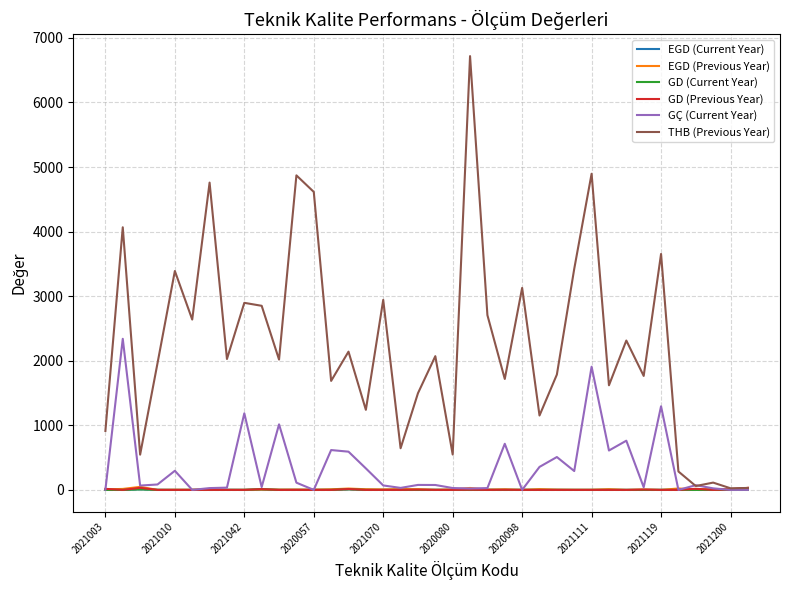

Which series has the largest total across all categories?

THB (Previous Year)